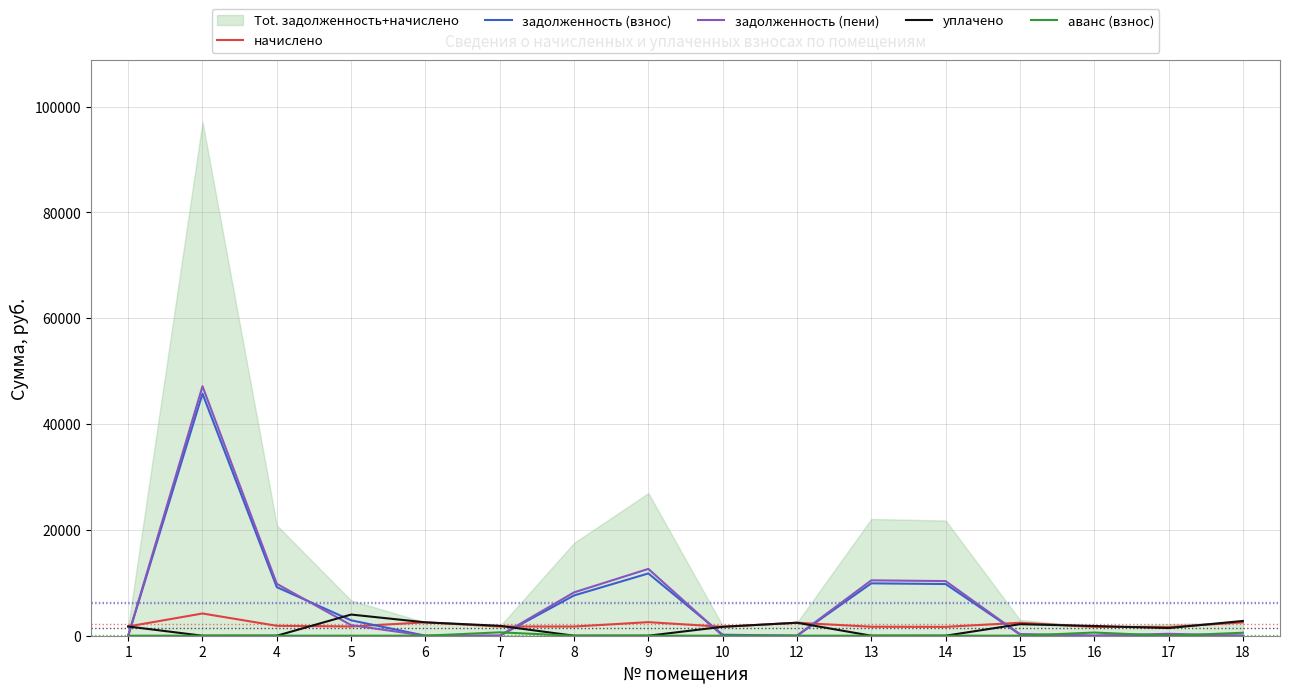

Reading left to right, list all the values displayed in this chart.

начислено: 1746.5	4201.7	1874.9	1752.1	2527.7	1746.5	1735.4	2566.8	1690.7	2455.2	1696.3	1674.0	2449.6	1662.8	1634.9	2522.2
задолженность (взнос): 0.0	45749.3	9180.8	2910.1	0.0	0.0	7612.2	11771.4	187.9	0.0	9899.5	9769.2	272.2	0.0	181.7	0.0
задолженность (пени): 0.0	47149.9	9805.8	1994.1	0.0	0.0	8190.6	12627.0	0.0	0.0	10465.0	10327.2	272.2	0.0	363.3	0.0
уплачено: 1746.5	0.0	0.0	4000.0	2527.7	1874.9	0.0	0.0	1690.7	2455.2	0.0	0.0	2177.4	1841.4	1445.1	2789.7
аванс (взнос): 0.0	0.0	0.0	0.0	0.0	640.4	0.0	0.0	0.0	0.0	0.0	0.0	0.0	602.7	0.0	560.5